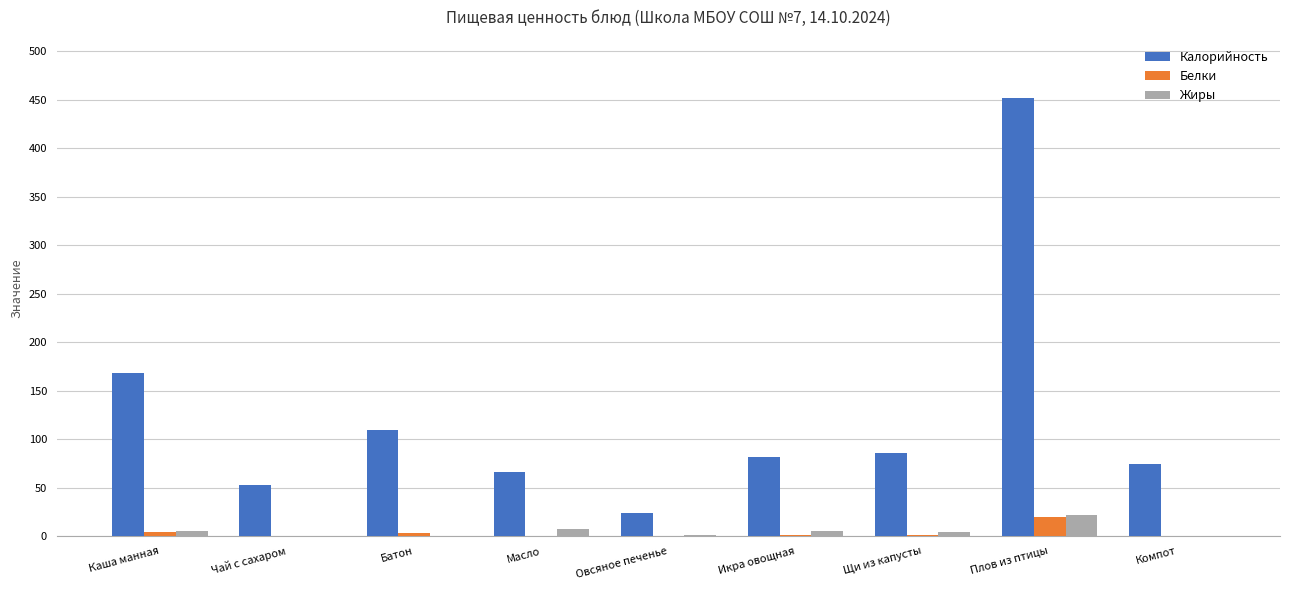

Is the value of Белки at Икра овощная greater than the value of Жиры at Плов из птицы?

No